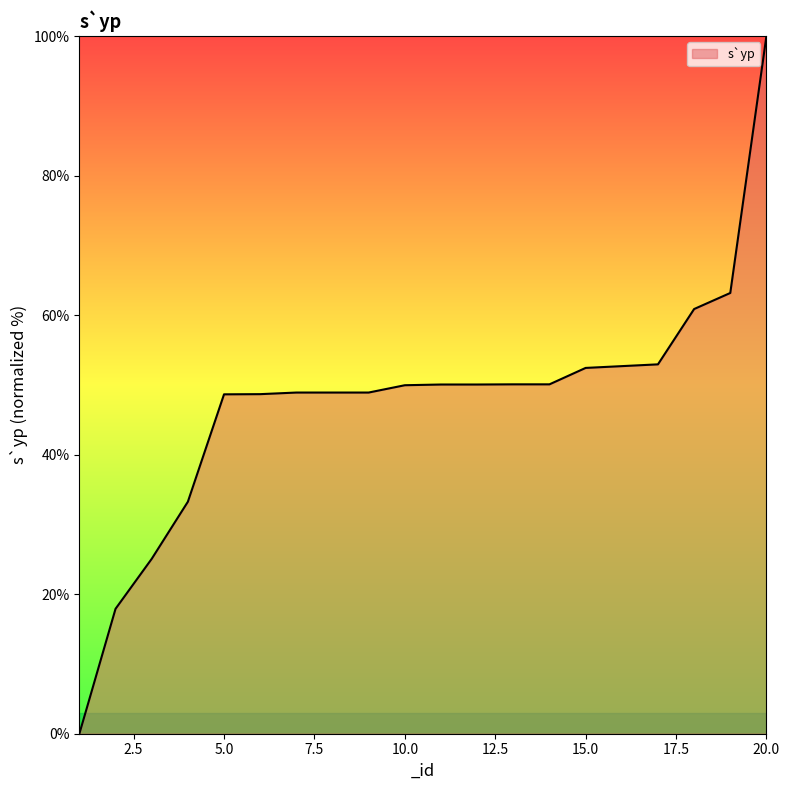

What is the difference between the maximum and minimum values?

100.0